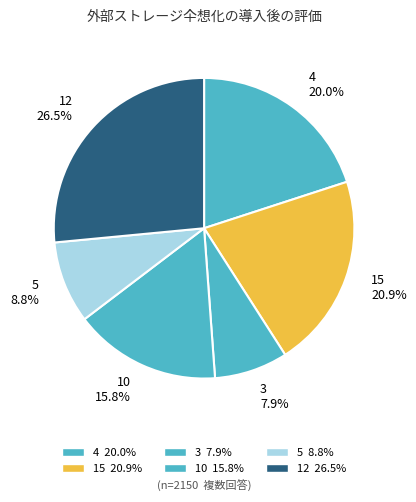

Is there a majority slice in this chart?

No